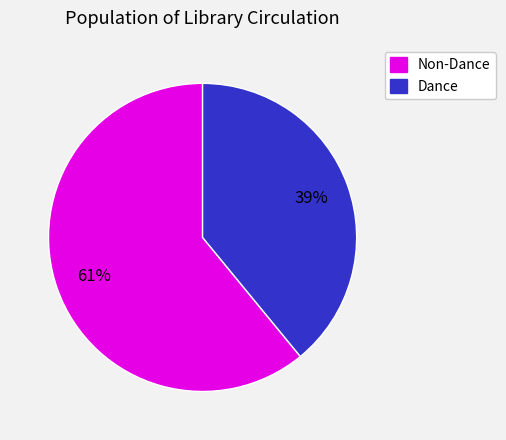

Is there a majority slice in this chart?

Yes